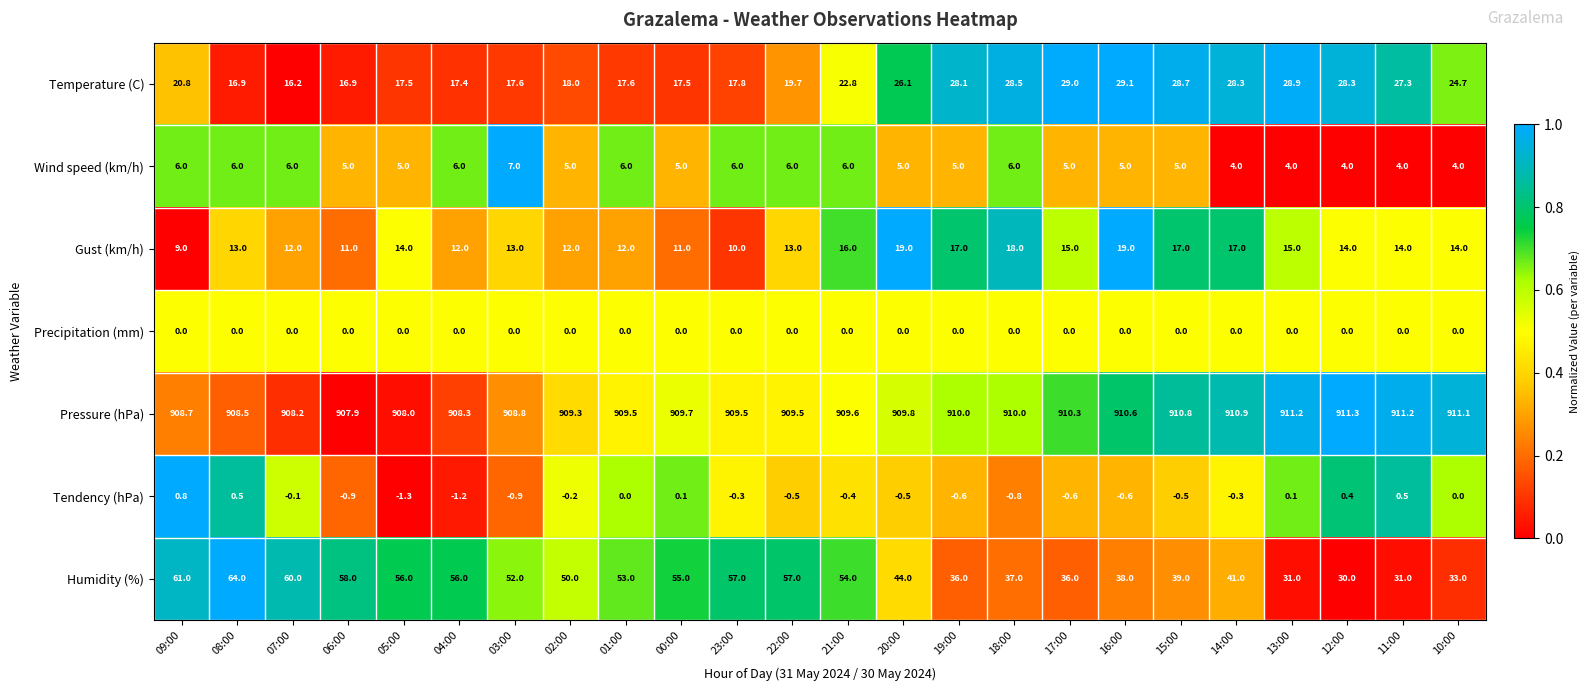

The Pressure (hPa) series shows 910.0 at 19:00. True or false?

True